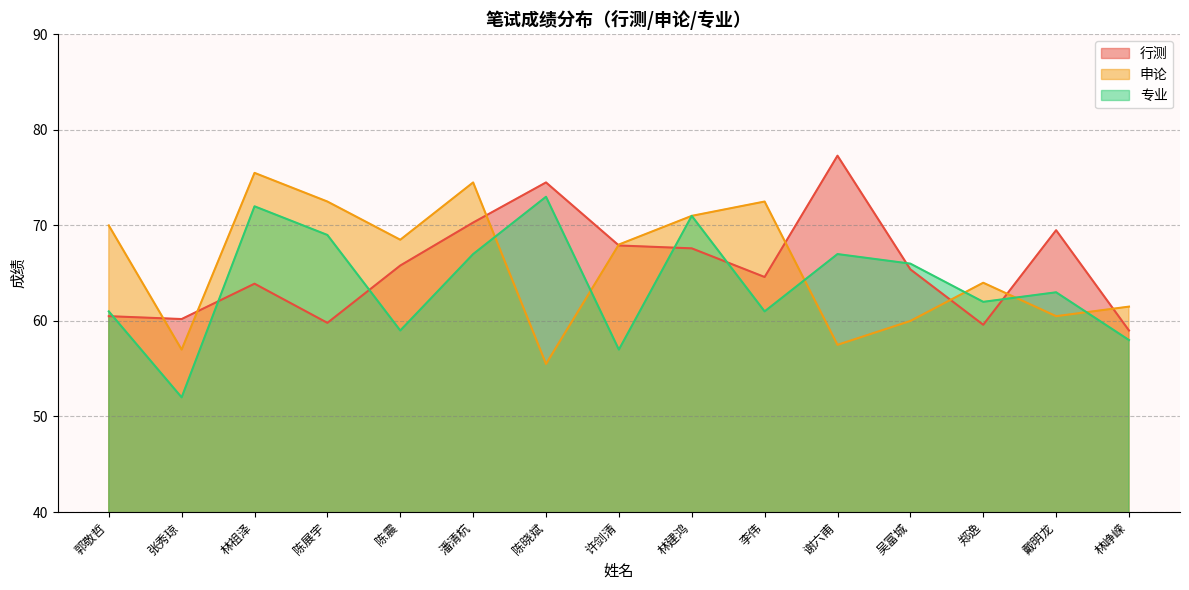

At which category does 行测 reach its first local valley?

张秀琼